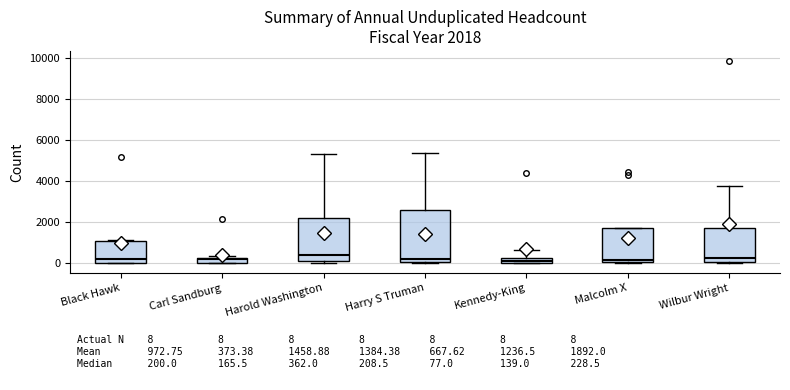

Comparing the boxes themselves (not the whiskers), which one is the tallest?

Harry S Truman